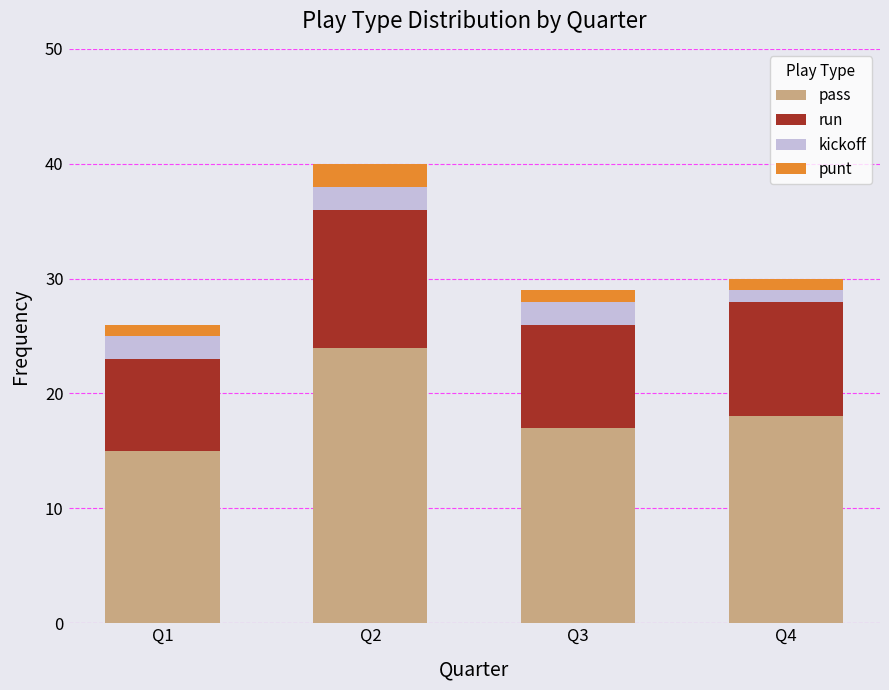

At which category is the sum across all series the highest?

Q2